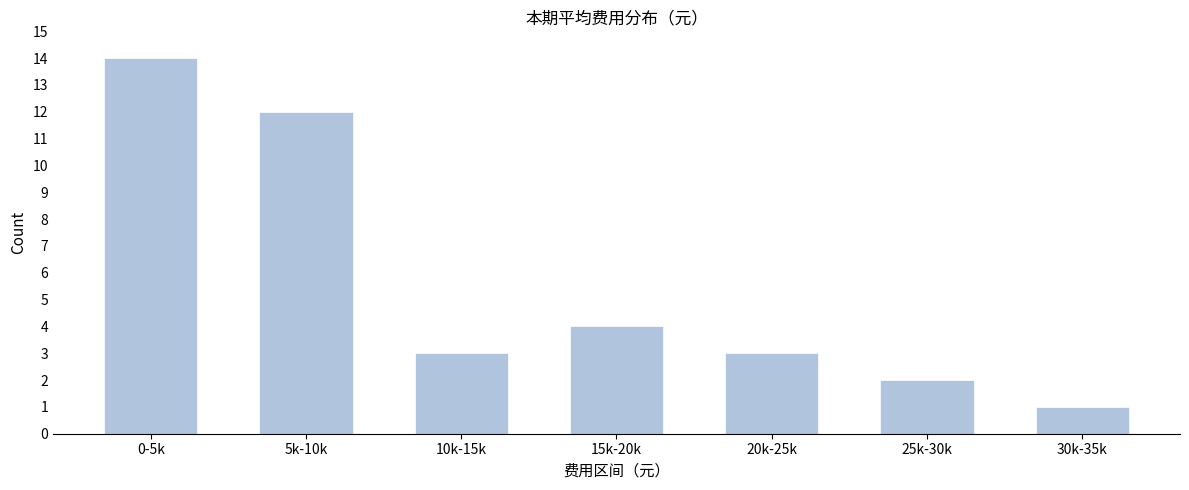

Reading left to right, extract all data points from this chart.

14	12	3	4	3	2	1